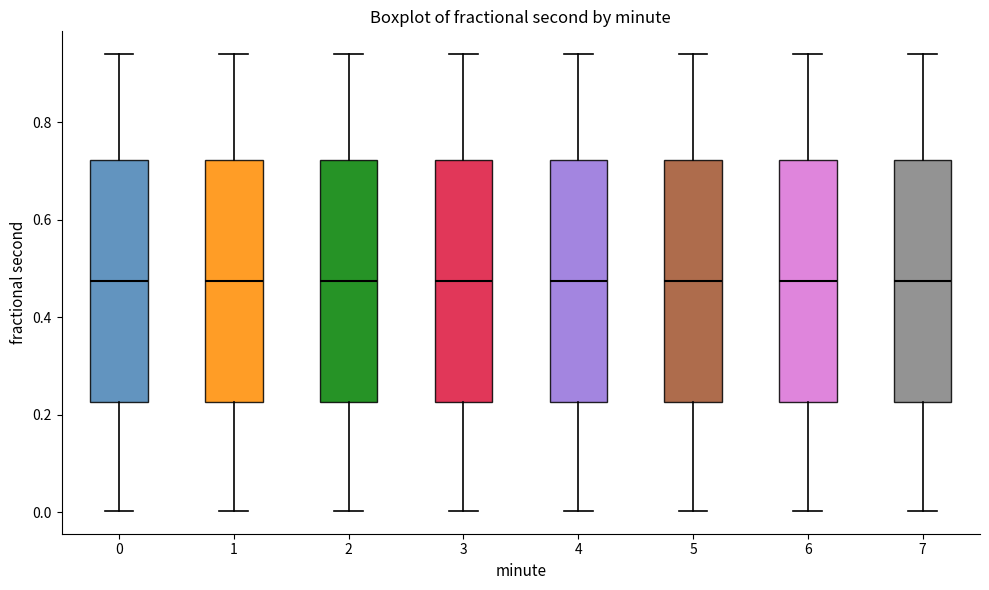

Reading left to right, transcribe this box plot: for each box, give where its median line is, the range the box spans, and where its two whiskers end, as read against the y-axis. The values are not printed on the chart, so give them approximately, as read against the axis.

0: median 0.48, box 0.22 to 0.72, whiskers 0.00 to 0.94
1: median 0.48, box 0.22 to 0.72, whiskers 0.00 to 0.94
2: median 0.48, box 0.22 to 0.72, whiskers 0.00 to 0.94
3: median 0.48, box 0.22 to 0.72, whiskers 0.00 to 0.94
4: median 0.48, box 0.22 to 0.72, whiskers 0.00 to 0.94
5: median 0.48, box 0.22 to 0.72, whiskers 0.00 to 0.94
6: median 0.48, box 0.22 to 0.72, whiskers 0.00 to 0.94
7: median 0.48, box 0.22 to 0.72, whiskers 0.00 to 0.94